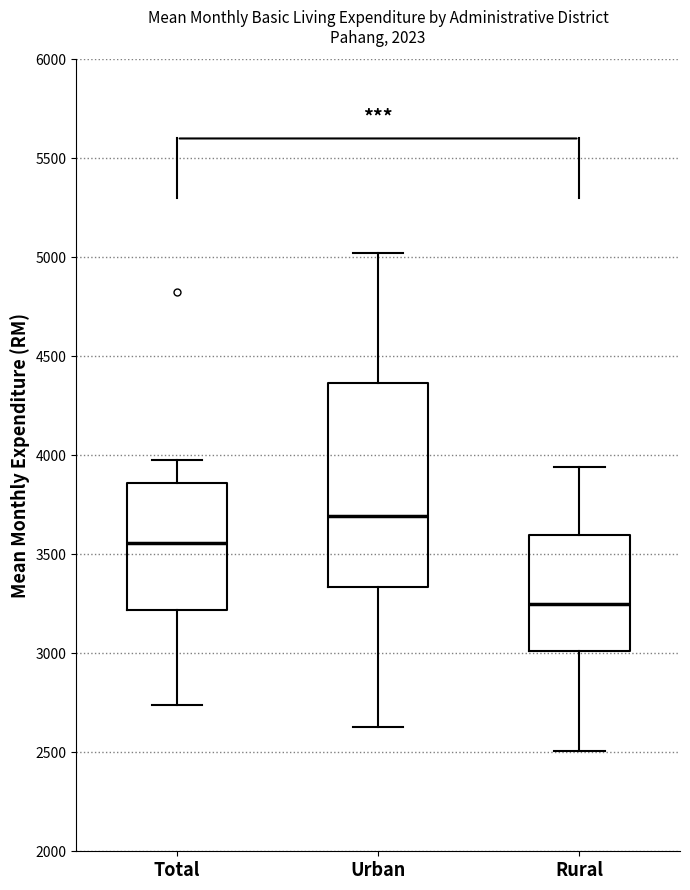

Which box's median line is the highest?

Urban